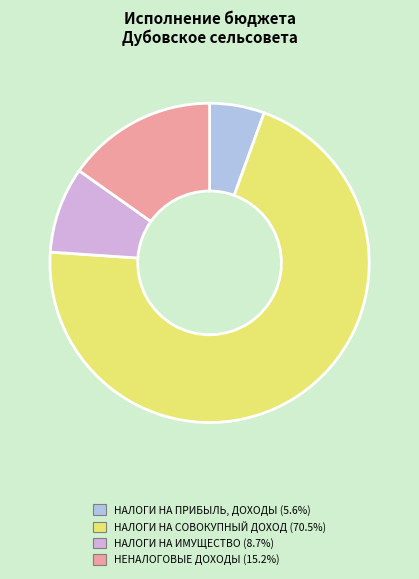

Does any single category account for the majority?

Yes